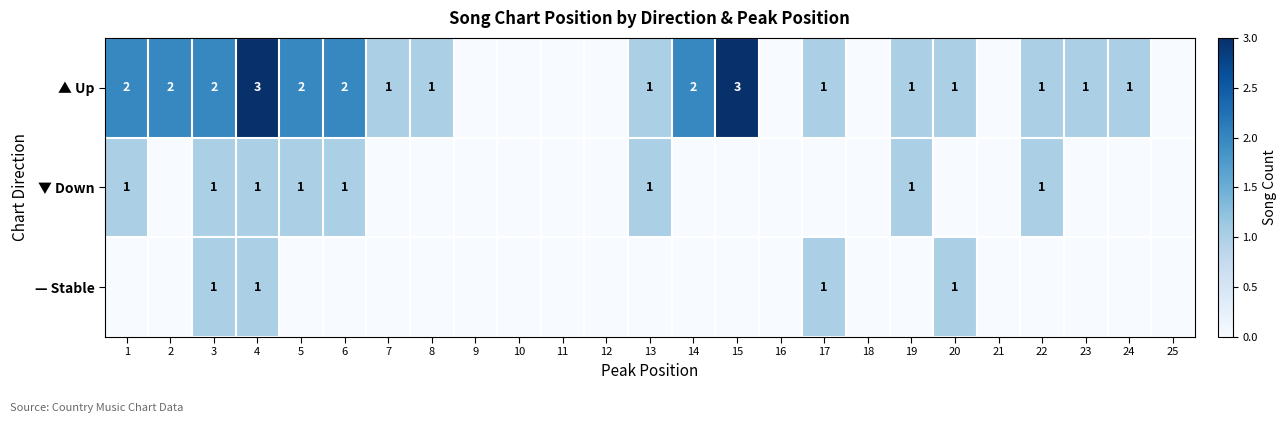

What is the difference between the highest and lowest values at 3?

1